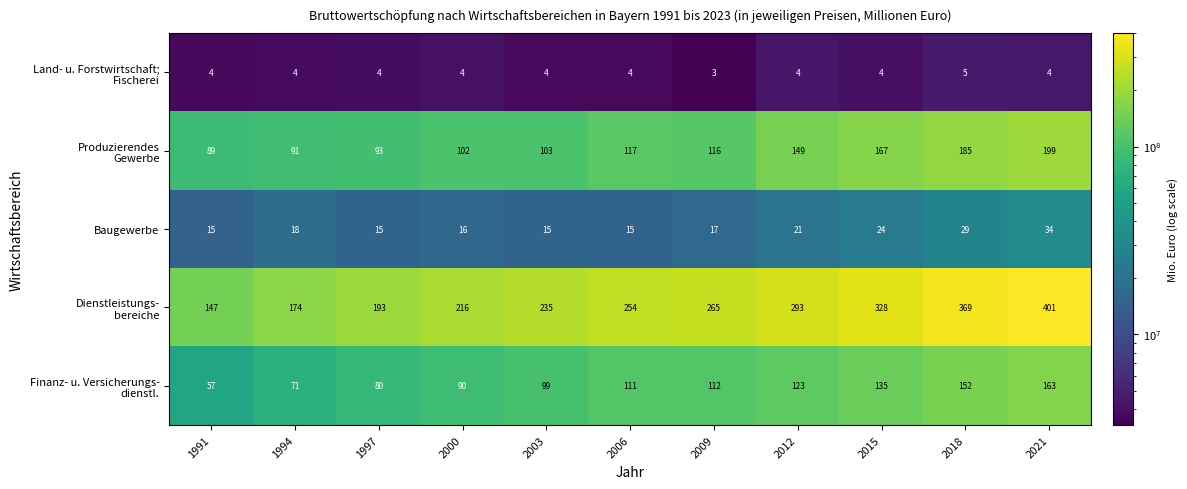

The Baugewerbe series shows 29 at 2018. True or false?

True